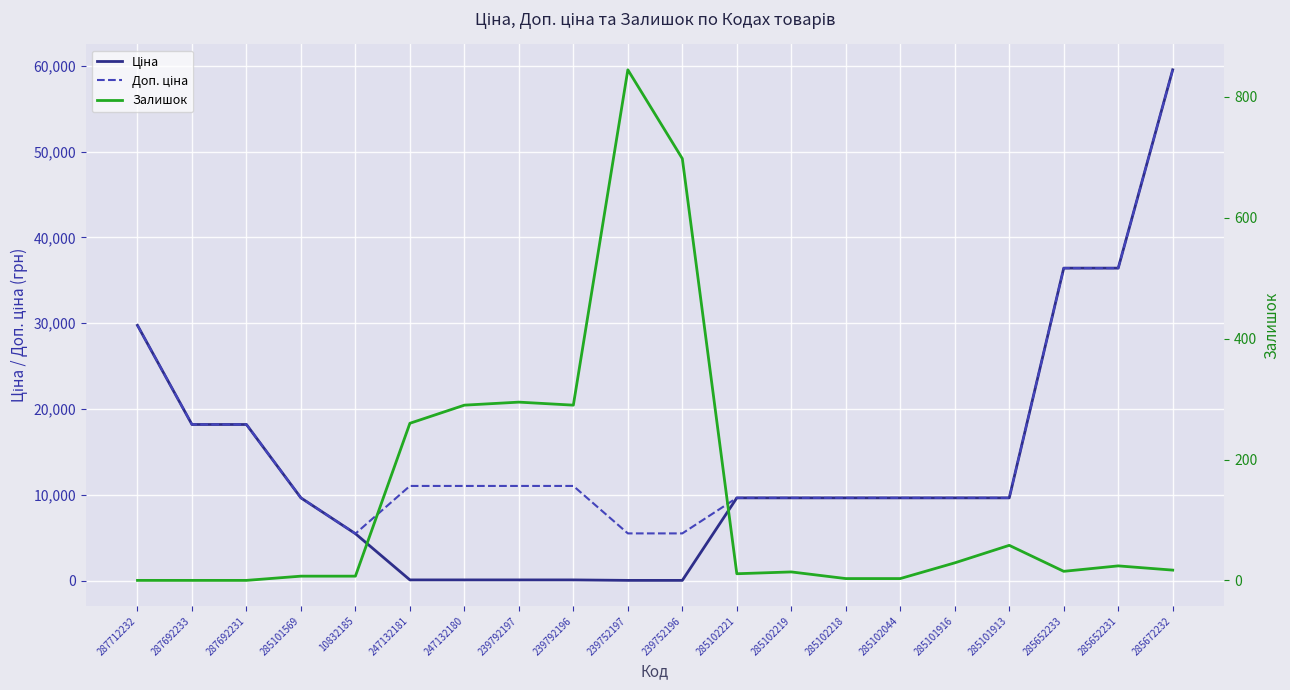

The value of Доп. ціна at 285652233 is 36424.0. True or false?

True